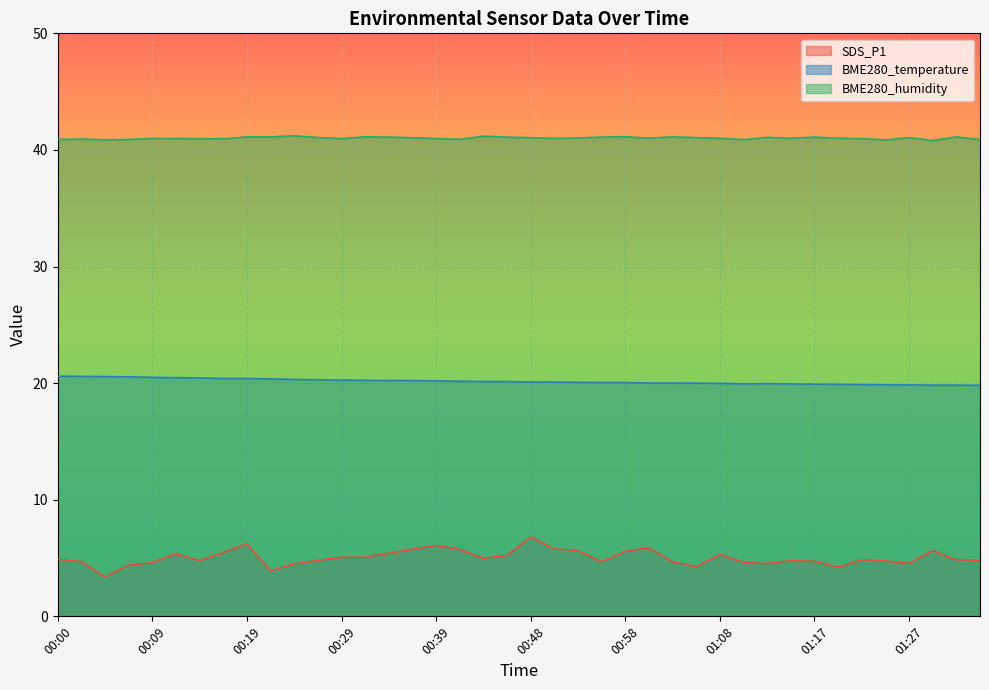

True or false: BME280_humidity and SDS_P1 cross at least once.

False